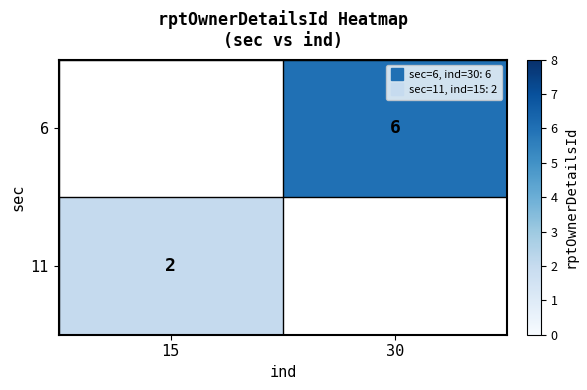

What is the approximate value of 11 at 15?

2.0